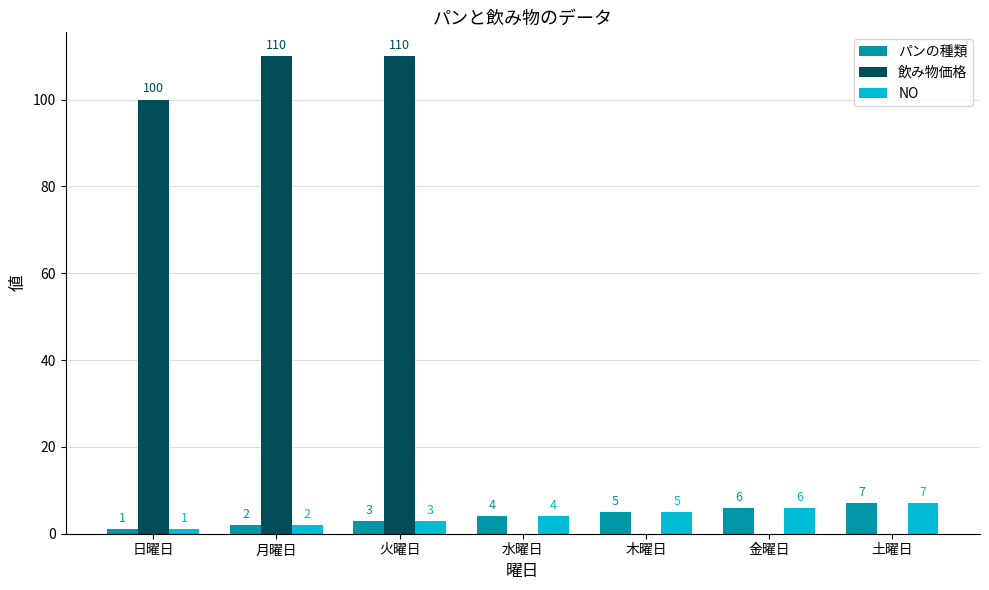

The value of パンの種類 at 土曜日 is 7. True or false?

True